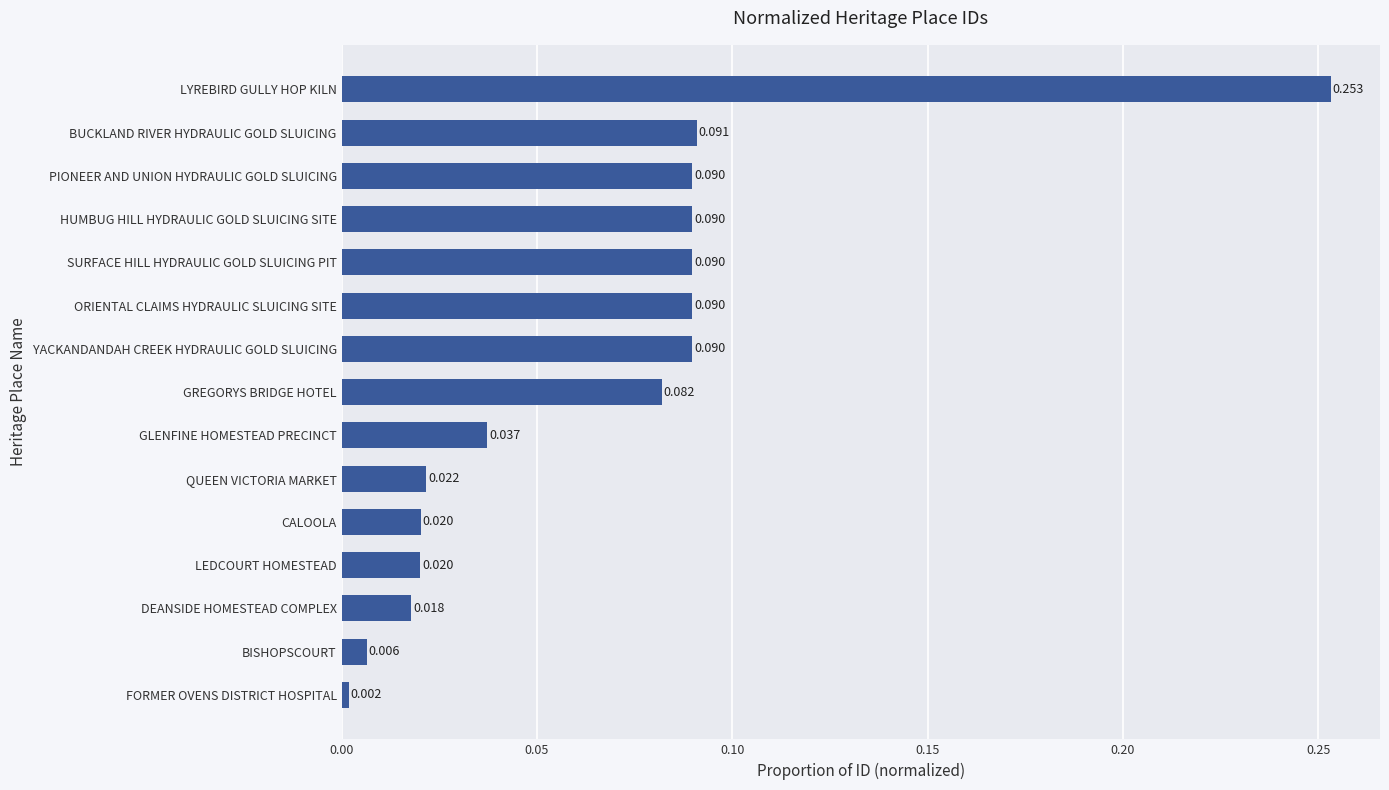

Which category has the highest value across all series?

LYREBIRD GULLY HOP KILN